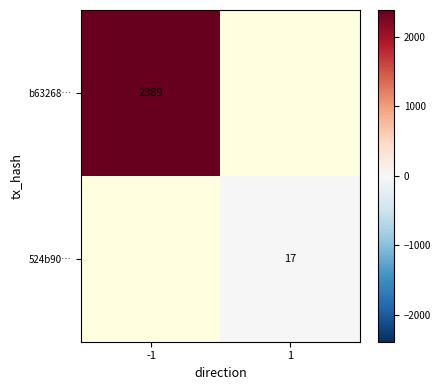

The 524b90… series shows 17 at 1. True or false?

True